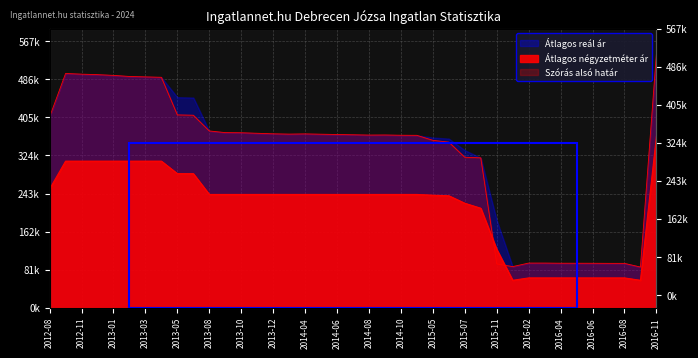

What is the sum of the Szórás alsó határ values at 2014-10 and 2016-11?

907244